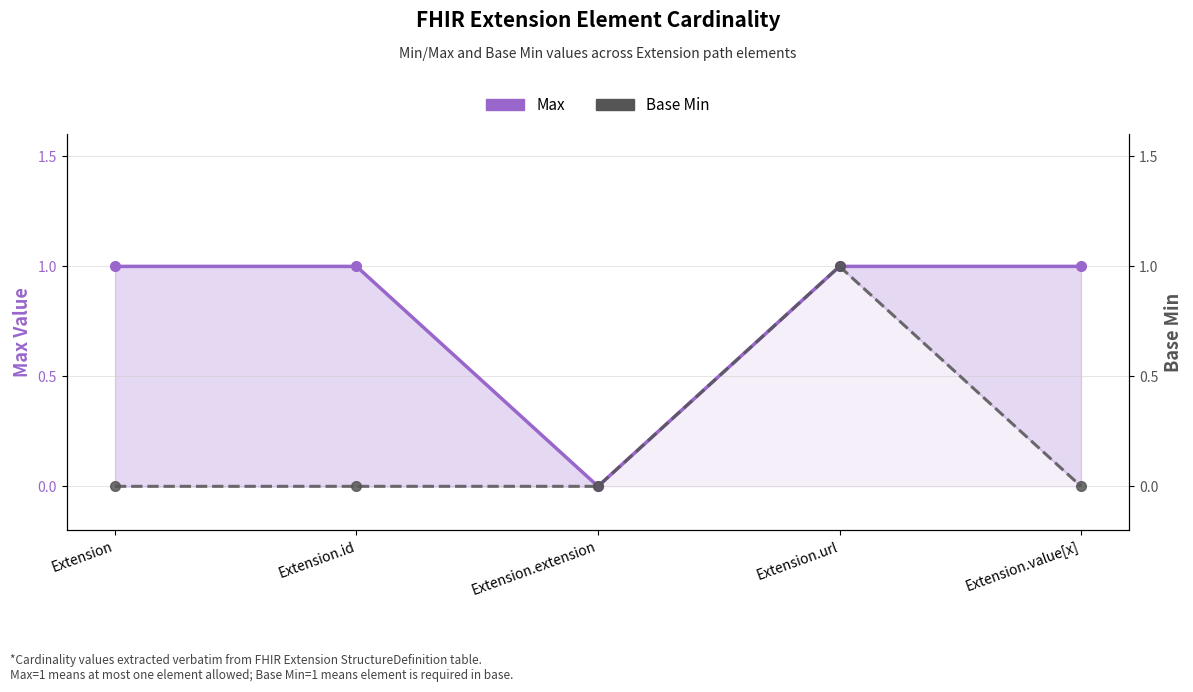

Rank the series by their average value, from lowest to highest.

Base Min, Max